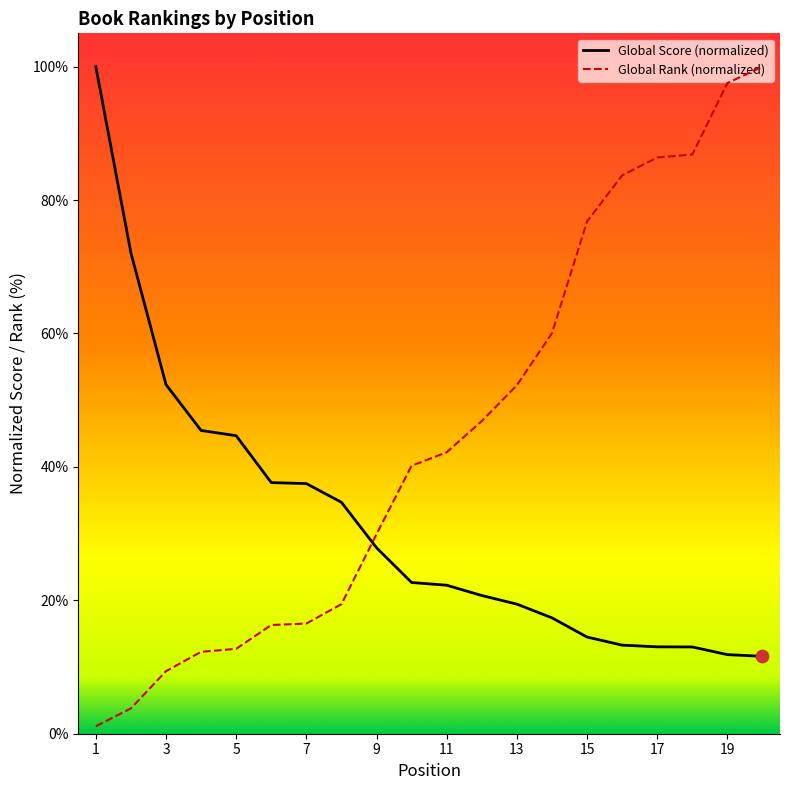

Which series has the largest total across all categories?

Global Rank (normalized)